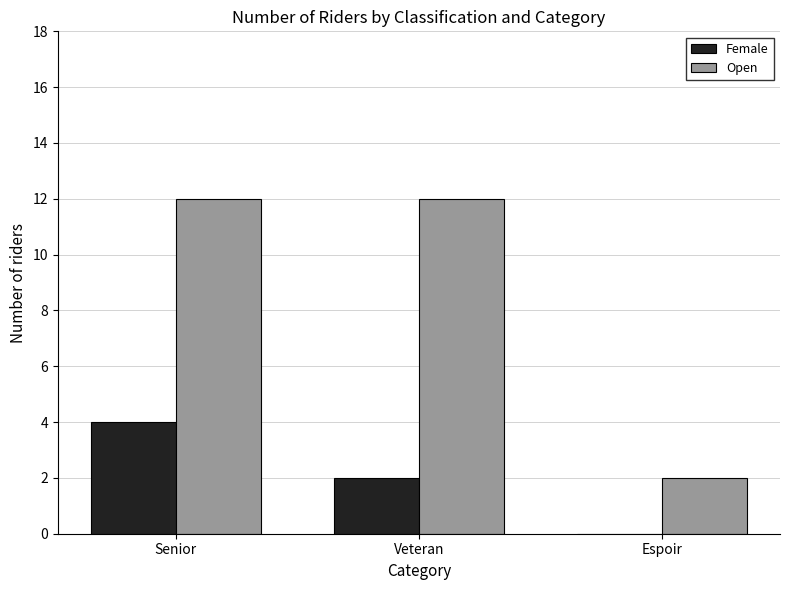

At which category is the sum across all series the highest?

Senior